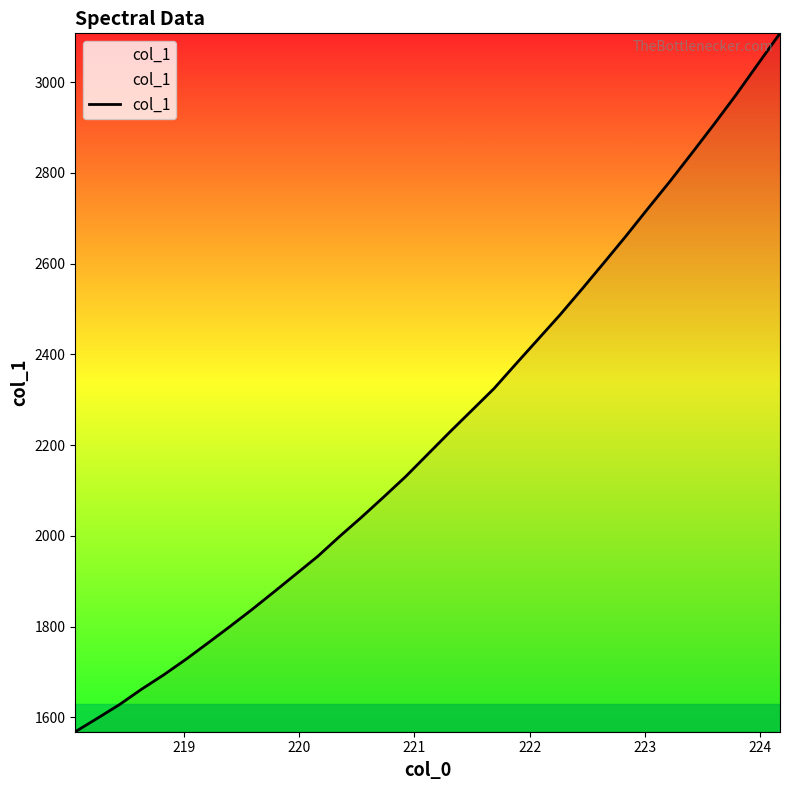

True or false: the data has more than 1 interior local peaks.

False